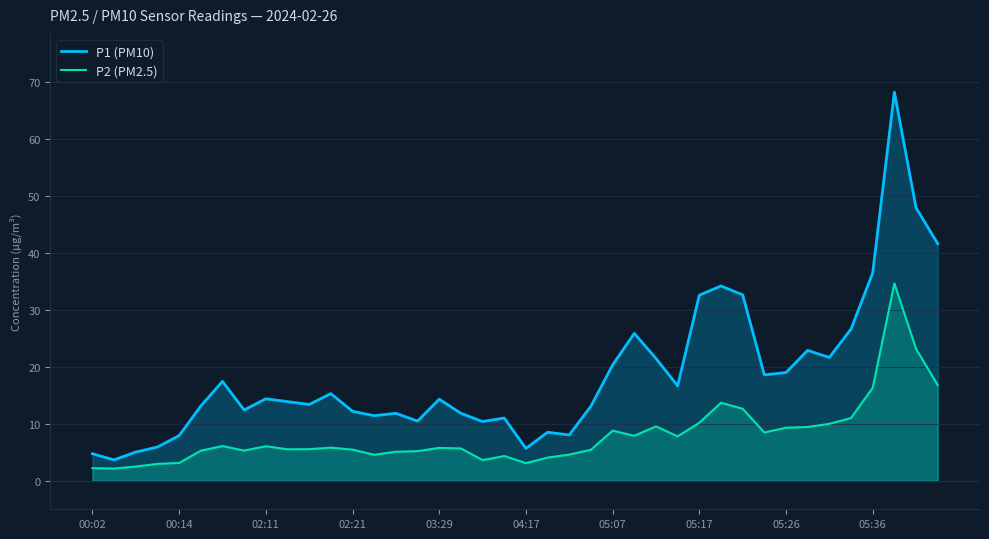

At which category is the sum across all series the highest?

37